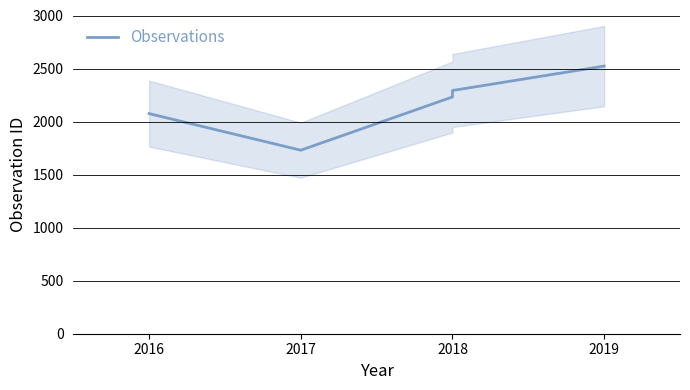

Rank the categories by value from lowest to highest.

2017, 2016, 2018, 2018, 2019